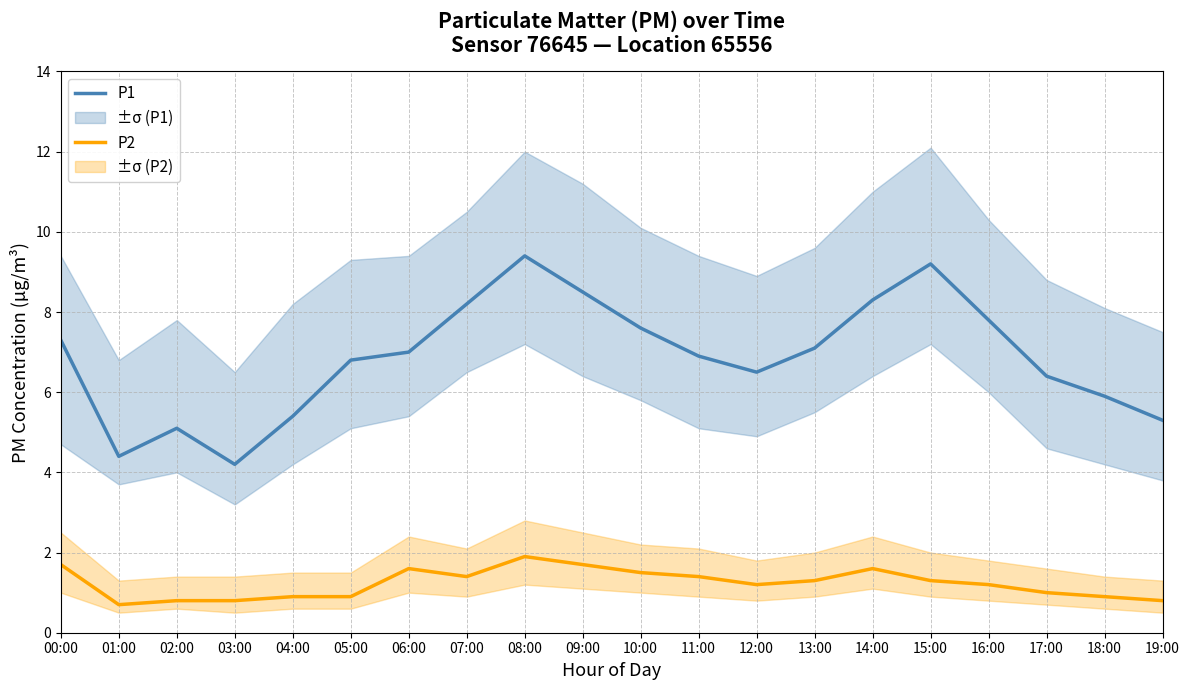

At which label is P1 closest to 6?

18:00